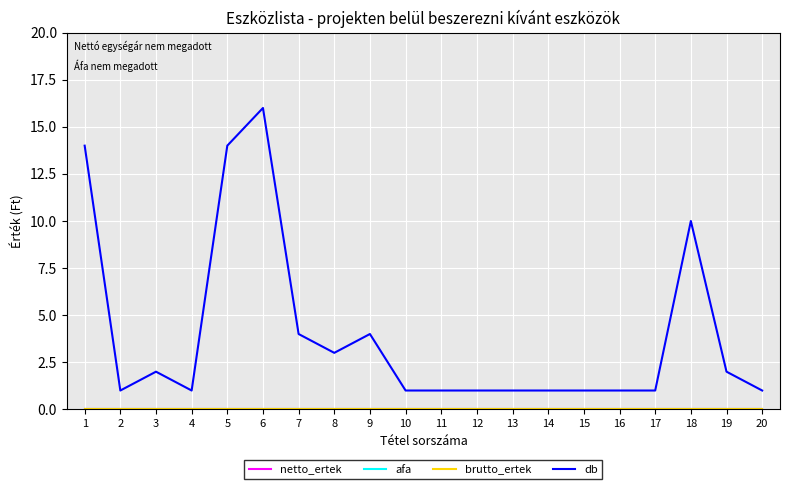

Is the value of brutto_ertek at 7 greater than the value of netto_ertek at 13?

No